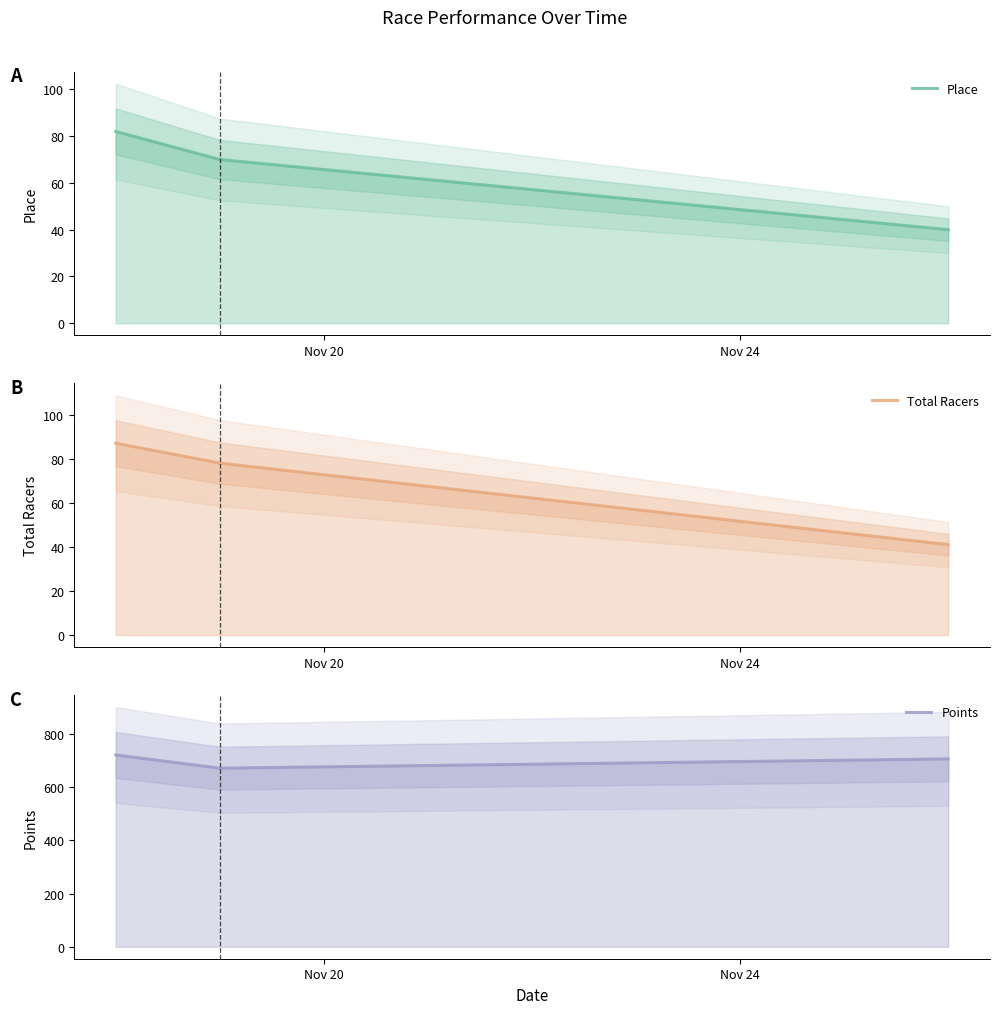

Does the chart display data point markers on the line(s)?

No